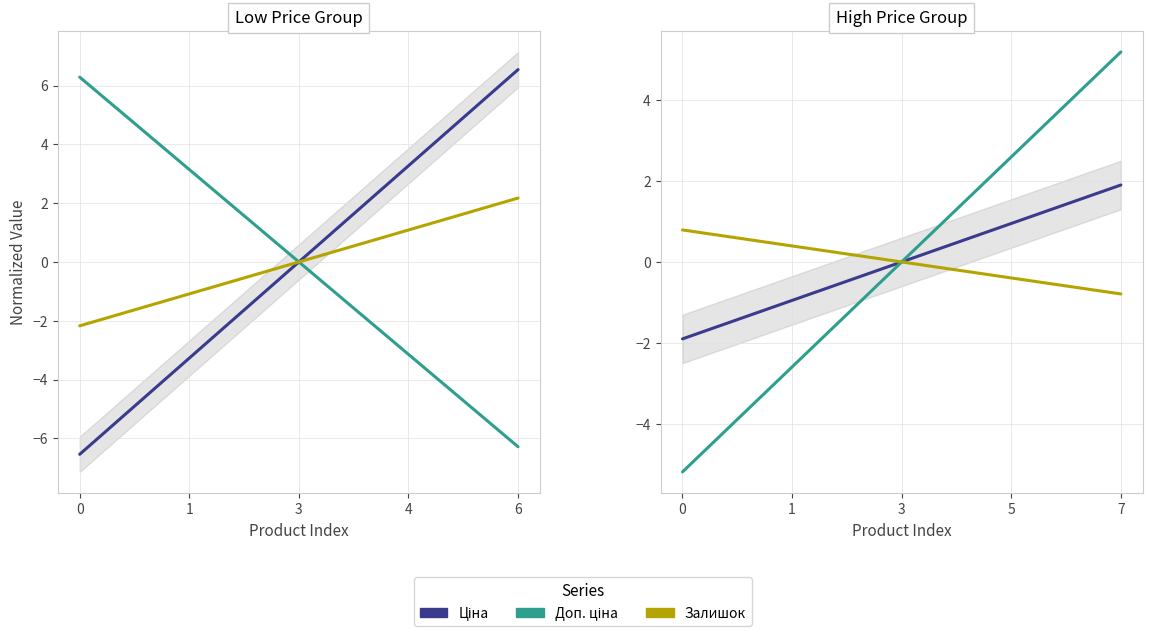

At how many categories does at least one series exceed 2?

3